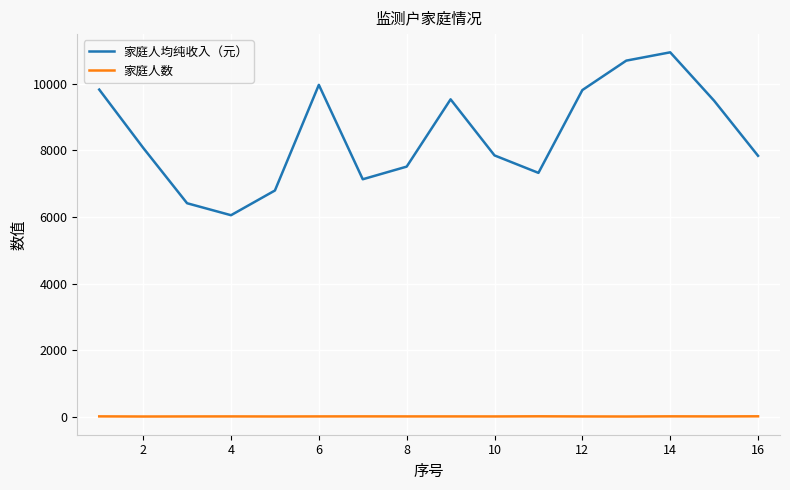

What is the difference between the maximum and minimum values in the 家庭人均纯收入（元） series?

4897.4